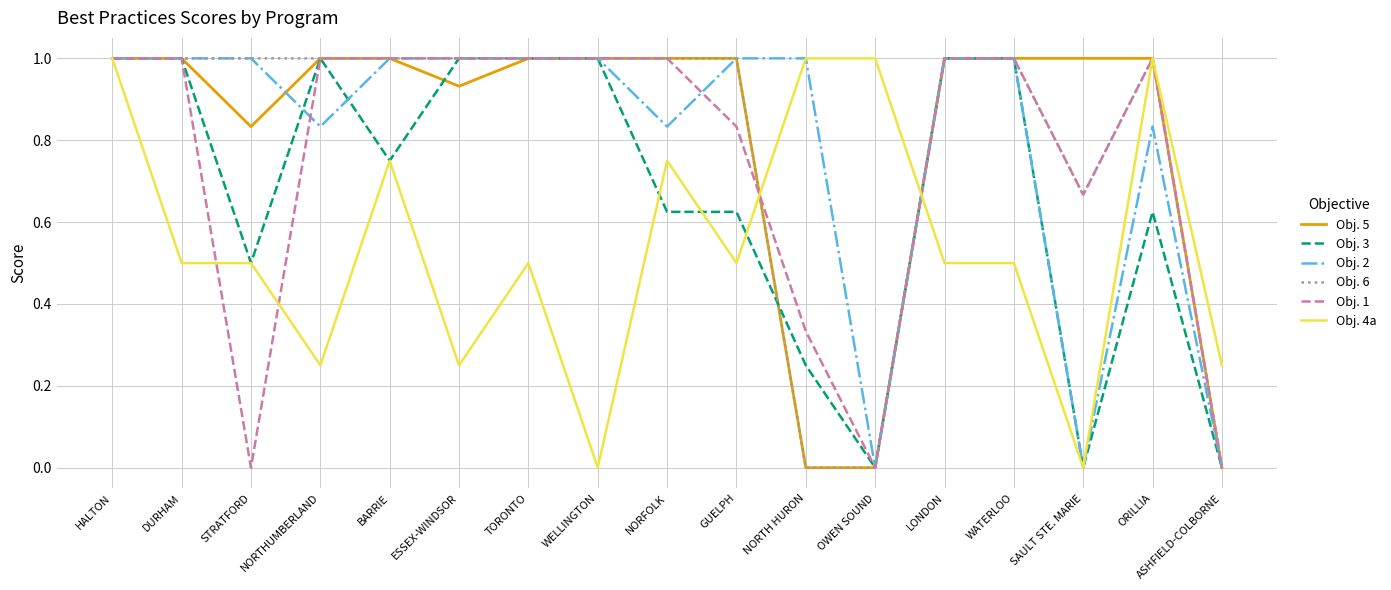

How many values in the Obj. 6 series are below 1?

4